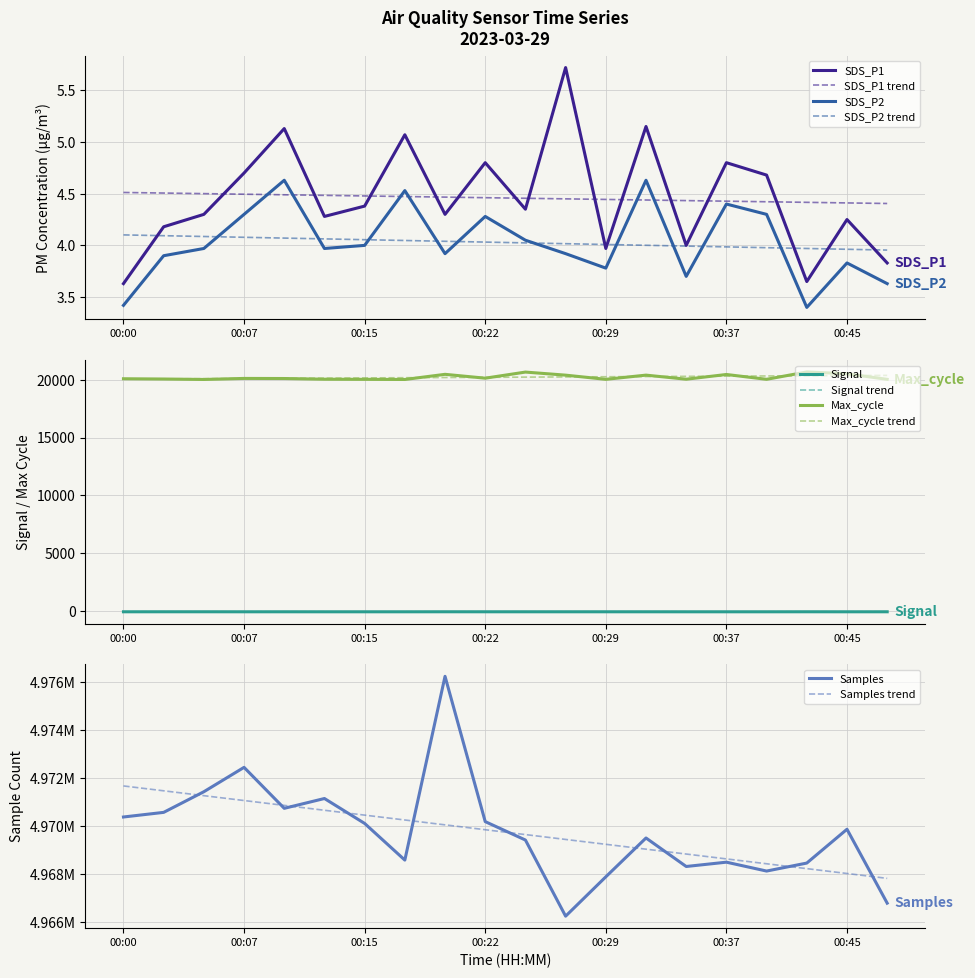

What is the value of the Signal point at the 19th from the left?

-63.0